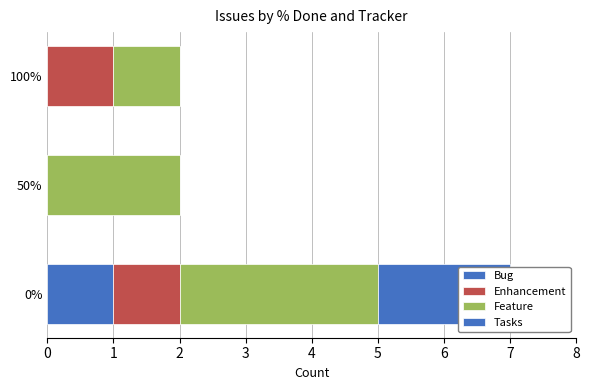

What is the maximum value shown in the chart?

3